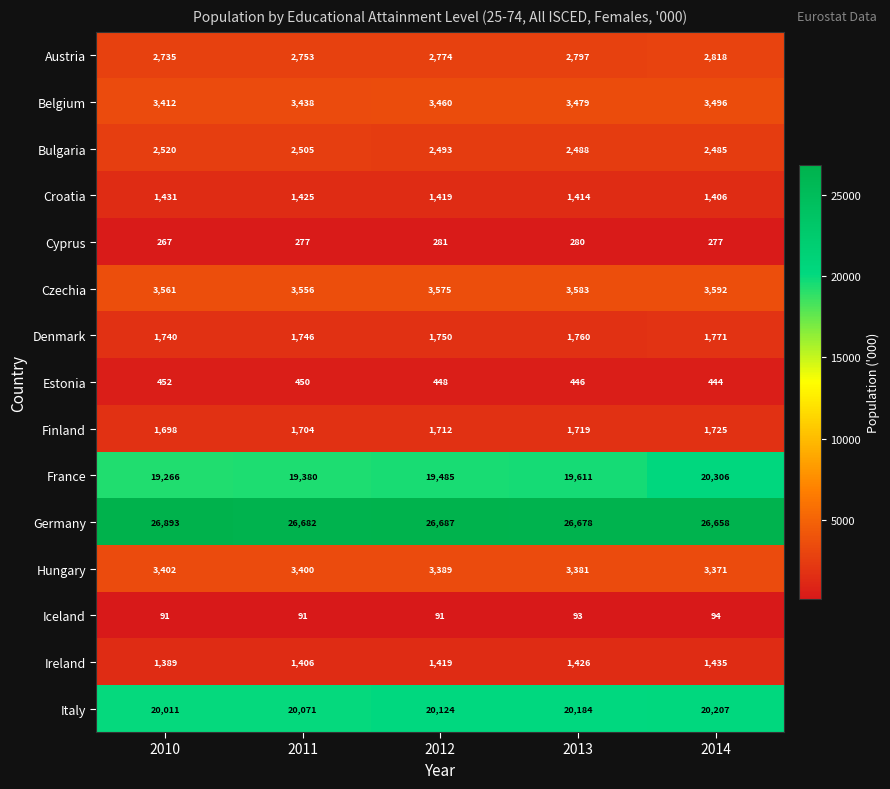

Which label corresponds to the largest value in the chart?

2010